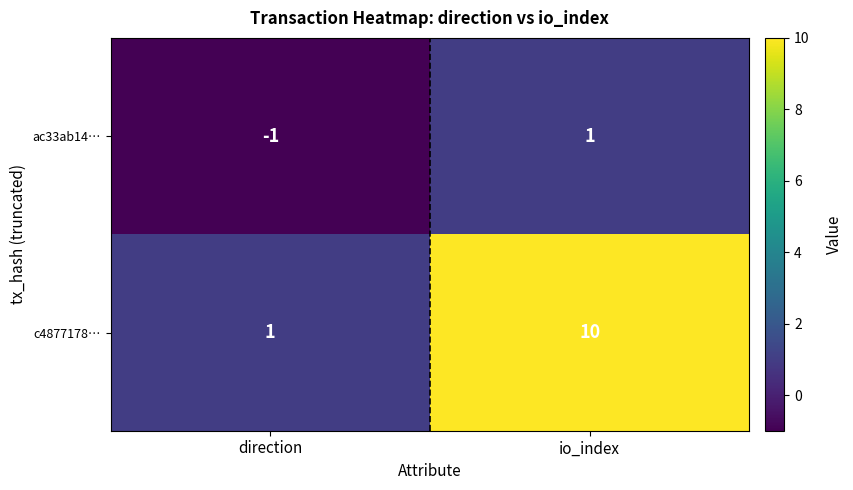

At io_index, list the series in order from largest to smallest.

c4877178…, ac33ab14…